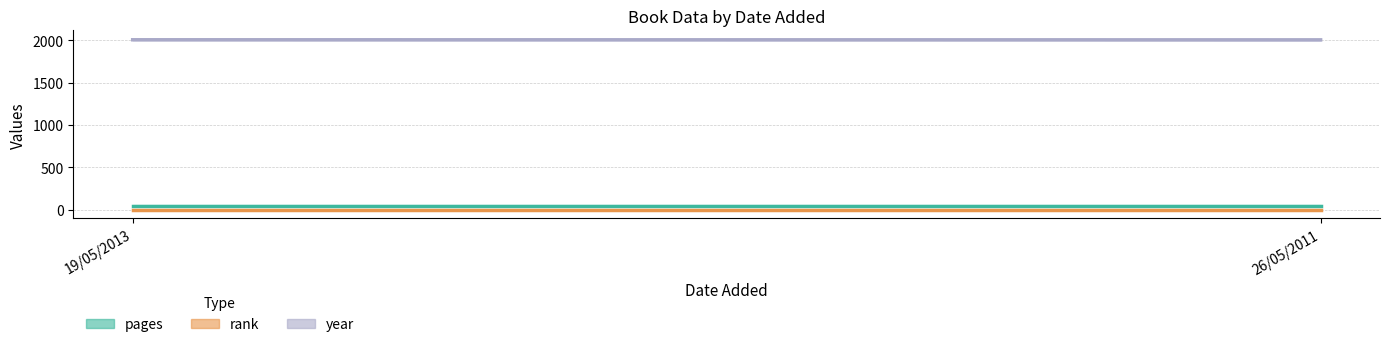

At 19/05/2013, list the series in order from largest to smallest.

year, pages, rank